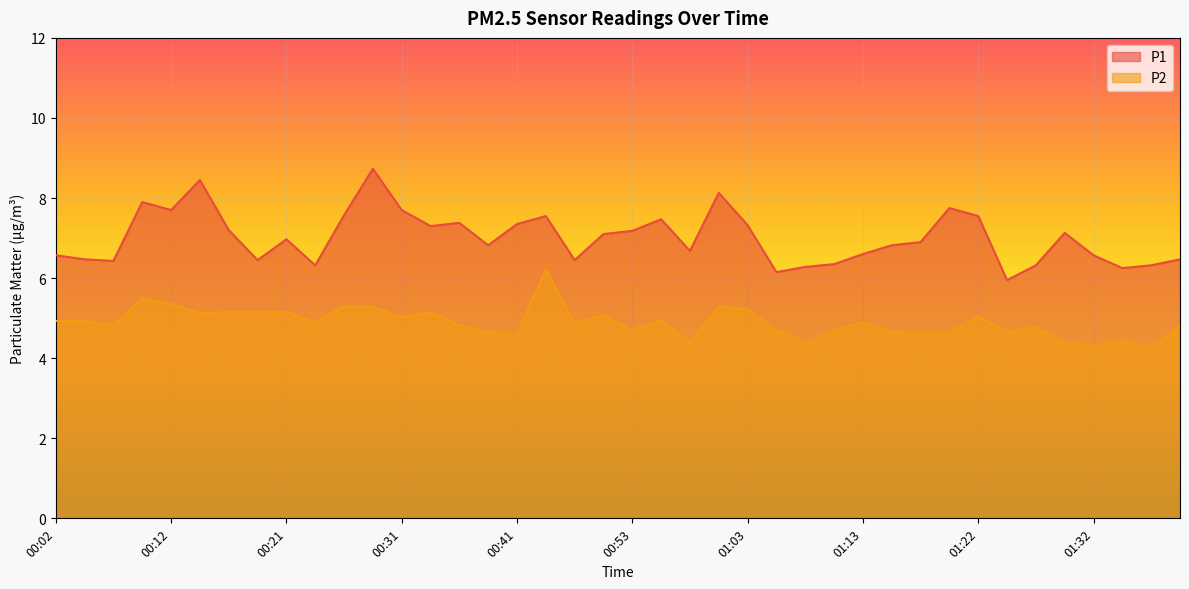

What is the difference between the second highest and second lowest values in the P2 series?

1.2